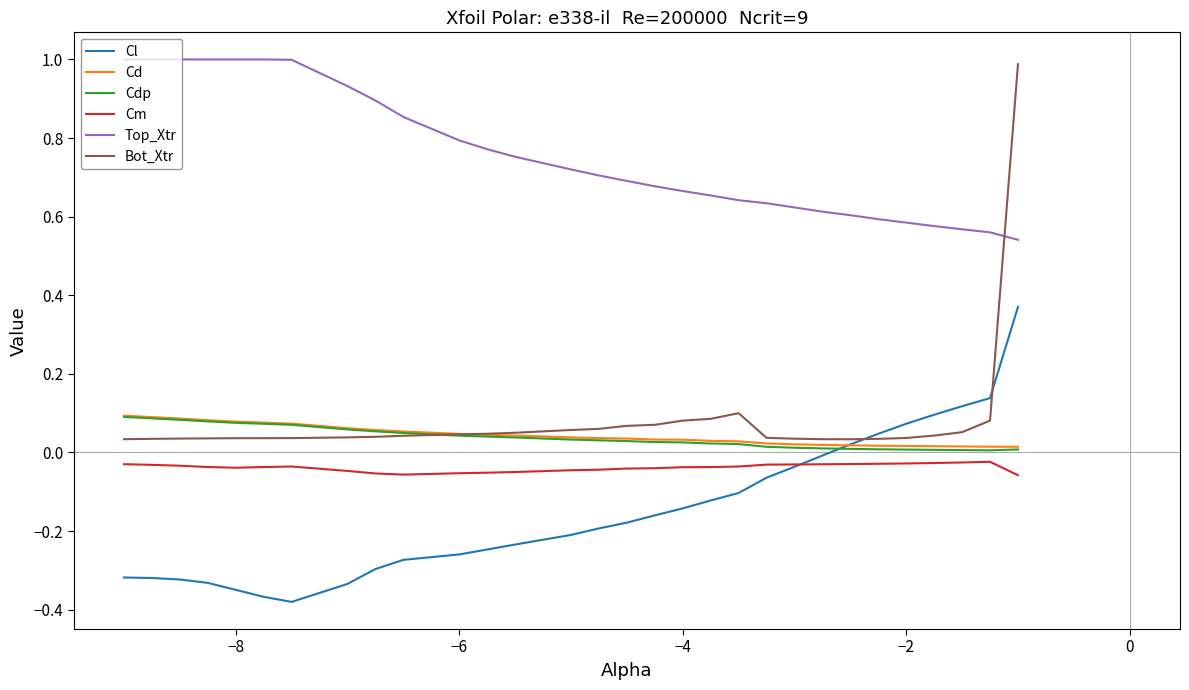

Which series has the largest total across all categories?

Top_Xtr